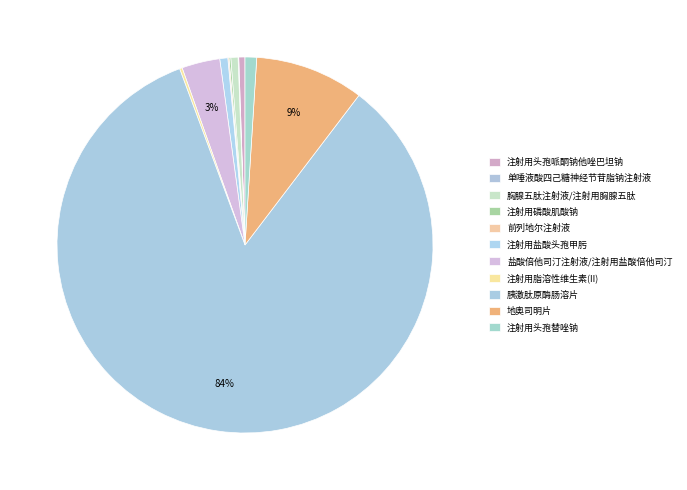

To the nearest percent, what is the average slice percentage?

9%